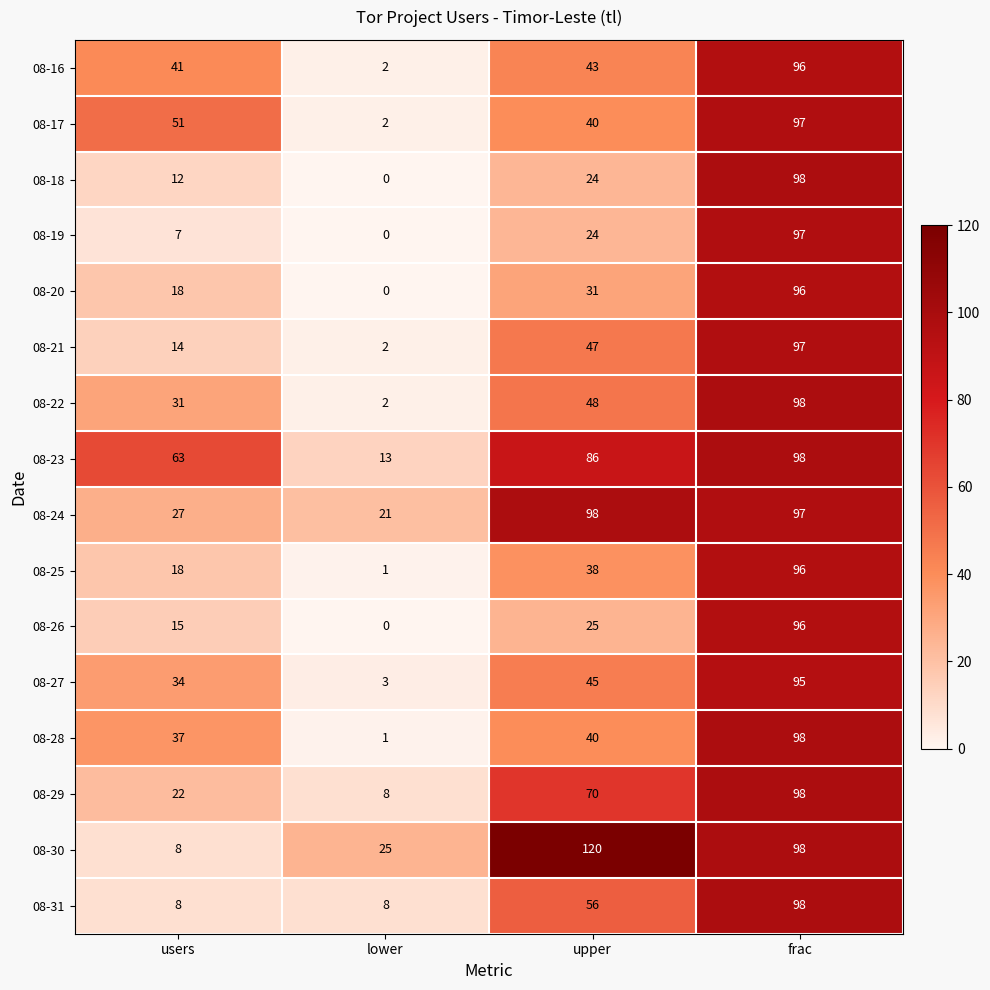

What is the difference between the highest and lowest values at frac?

3